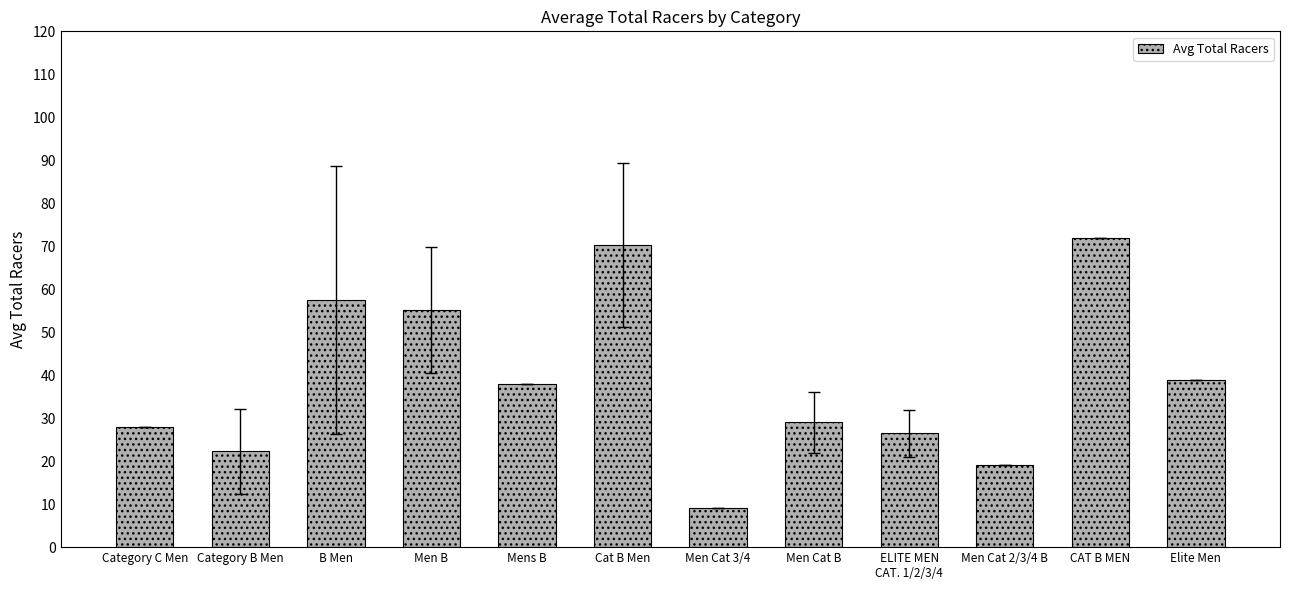

Which label corresponds to the smallest value in the chart?

Men Cat 3/4